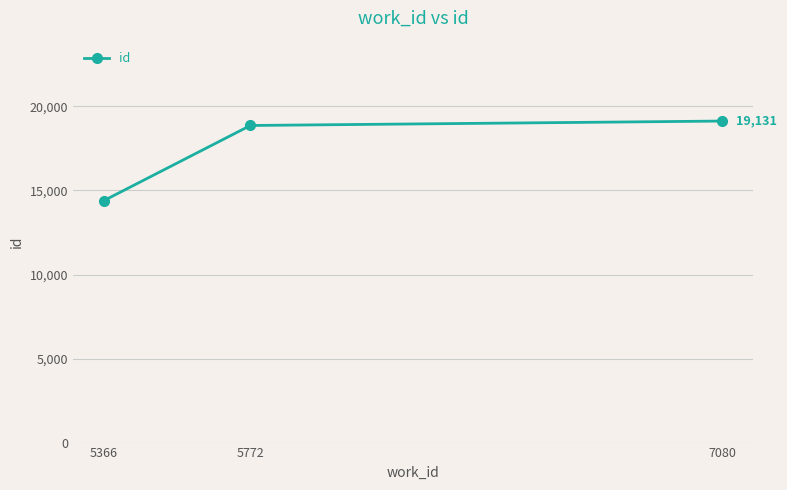

Between 7080 and 5772, which is larger?

7080